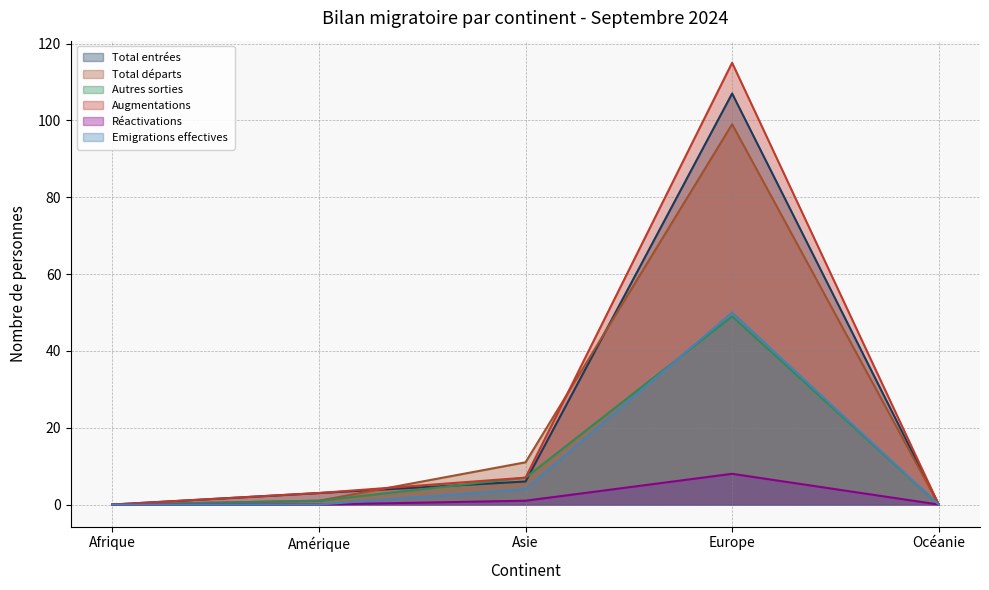

Reading left to right, list all the values displayed in this chart.

Total entrées: 0	3	6	107	0
Total départs: 0	1	11	99	0
Autres sorties: 0	1	7	49	0
Augmentations: 0	3	7	115	0
Réactivations: 0	0	1	8	0
Emigrations effectives: 0	0	4	50	0